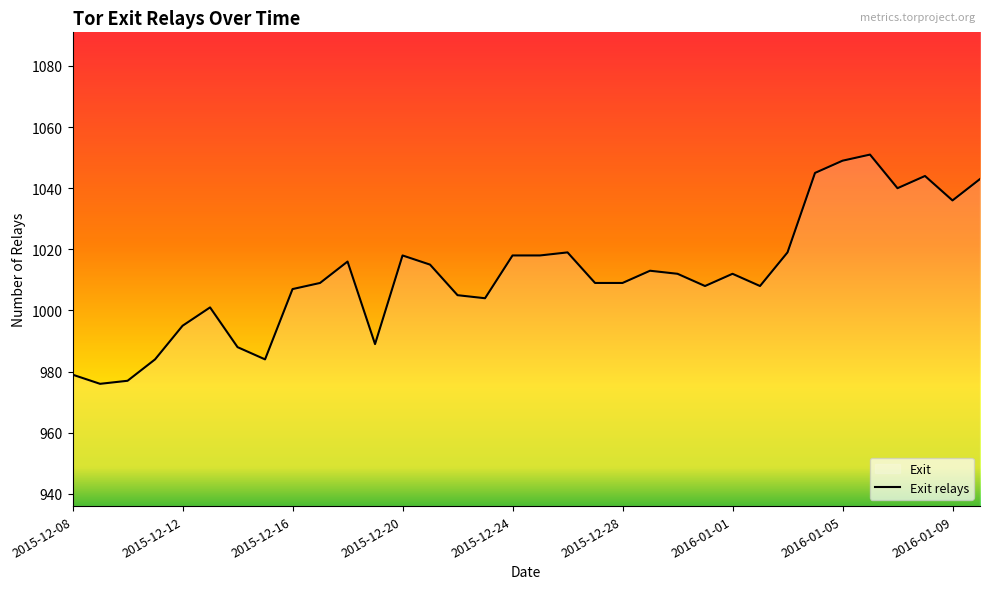

What is the smallest value displayed?

976